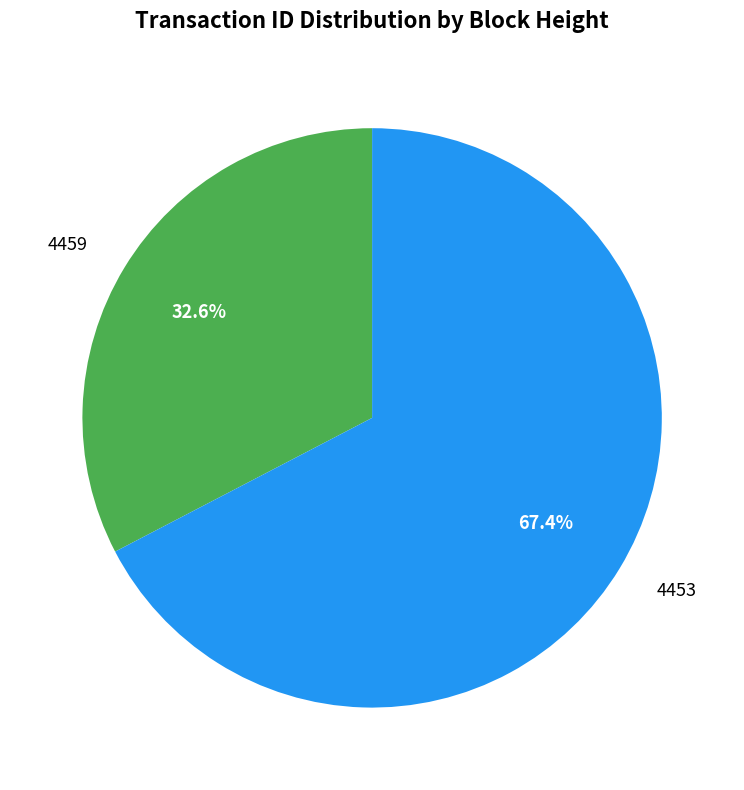

To the nearest percent, what percentage of the pie is 4453?

67%